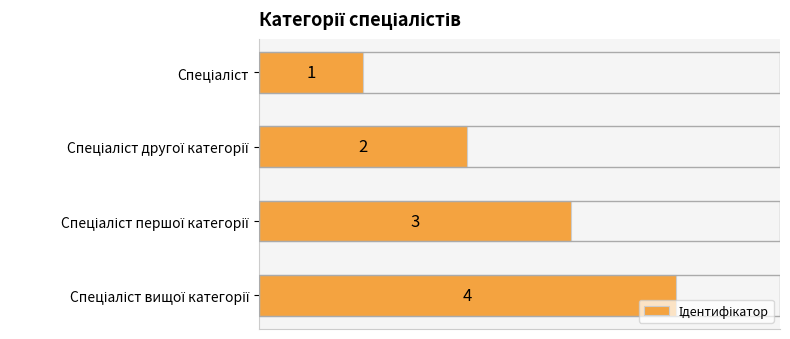

What is the maximum value shown in the chart?

4